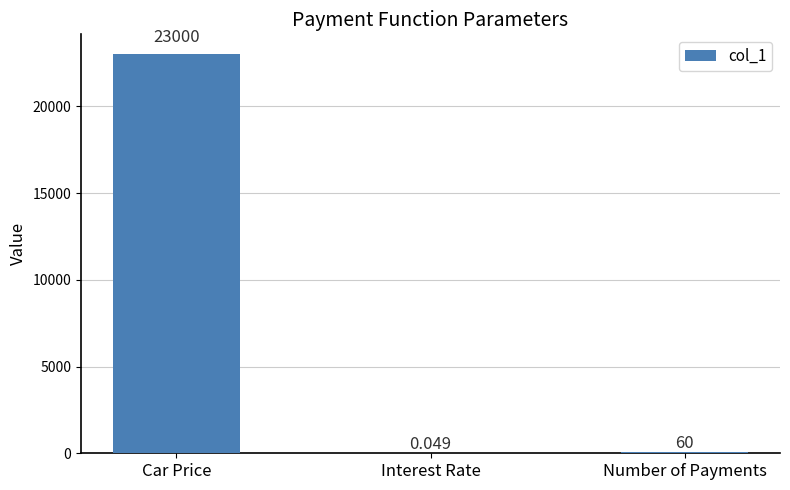

Where does the data first go above 60?

Car Price